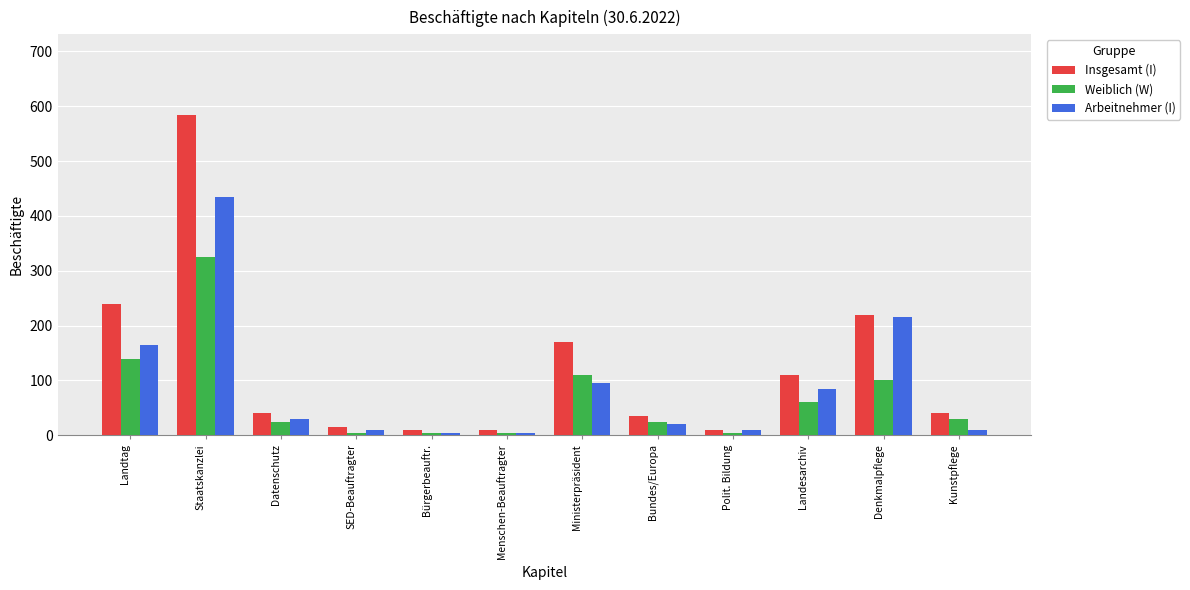

What is the value of the Weiblich (W) bar at the 5th from the left?

5